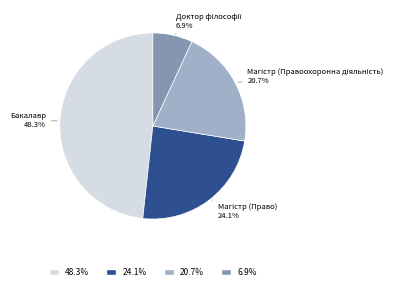

What is the largest slice in the pie chart?

Бакалавр